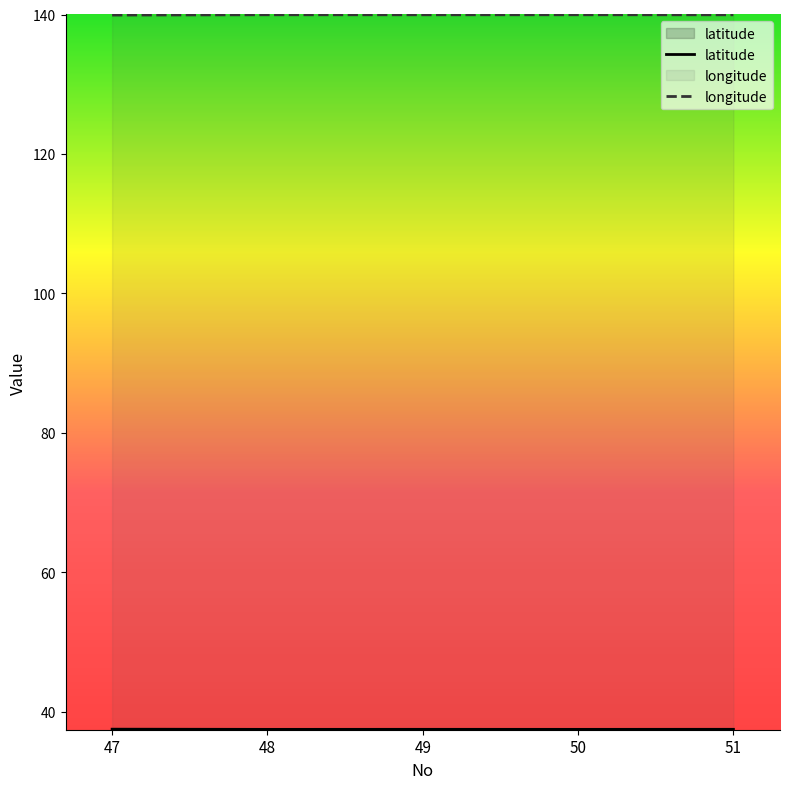

What is the minimum value for longitude?

139.9